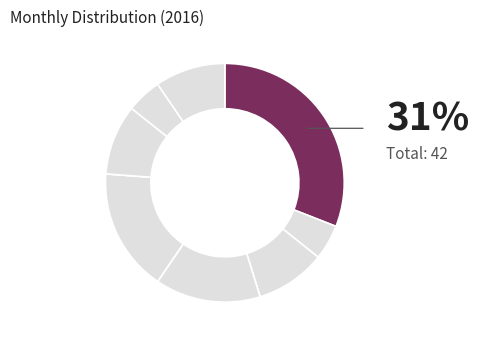

Rank the categories by value from highest to lowest.

2016-02, 2016-08, 2016-06, 2016-04, 2016-10, 2016-12, 2016-03, 2016-11, 2016-01, 2016-05, 2016-07, 2016-09